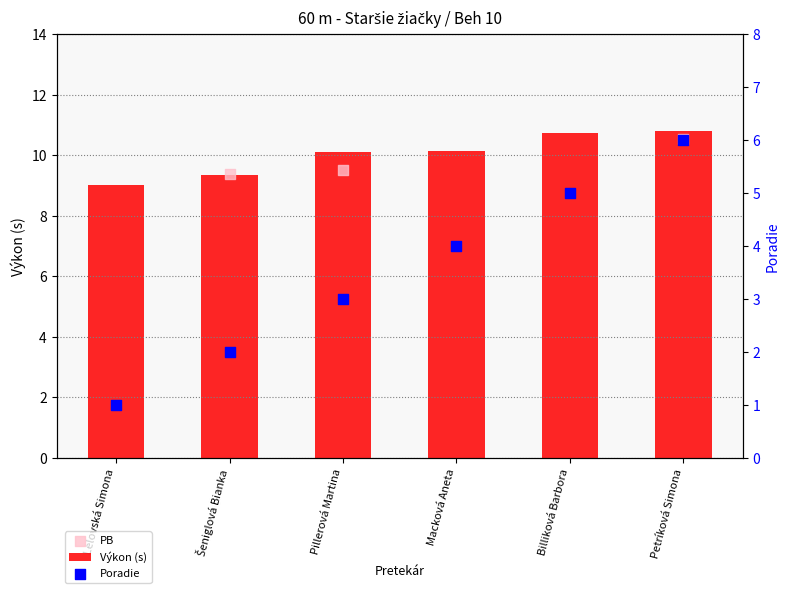

Which series reaches the minimum Y coordinate?

Poradie